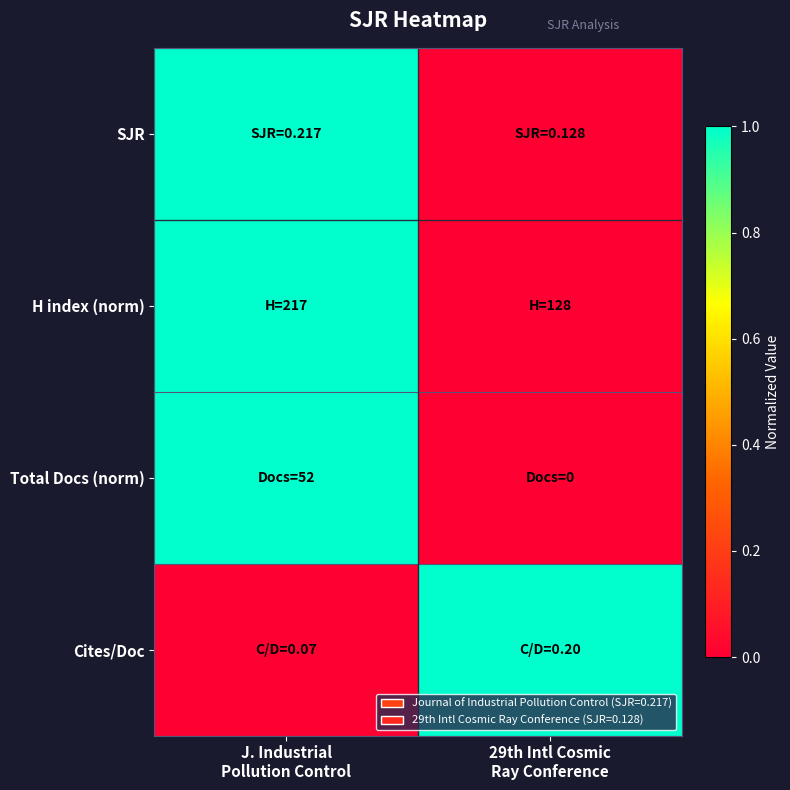

Which has a higher value, J. Industrial
Pollution Control or 29th Intl Cosmic
Ray Conference?

J. Industrial
Pollution Control